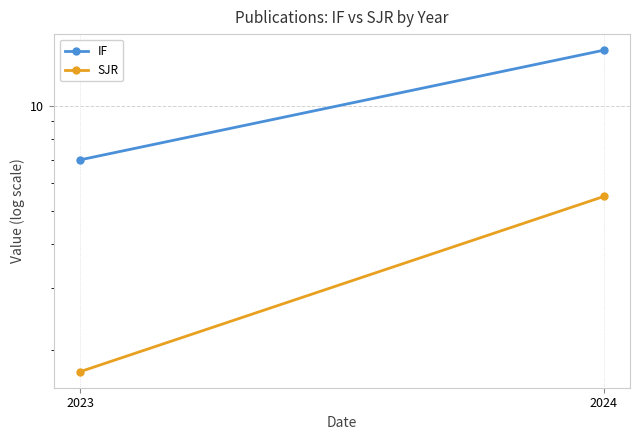

At 2023, list the series in order from largest to smallest.

IF, SJR